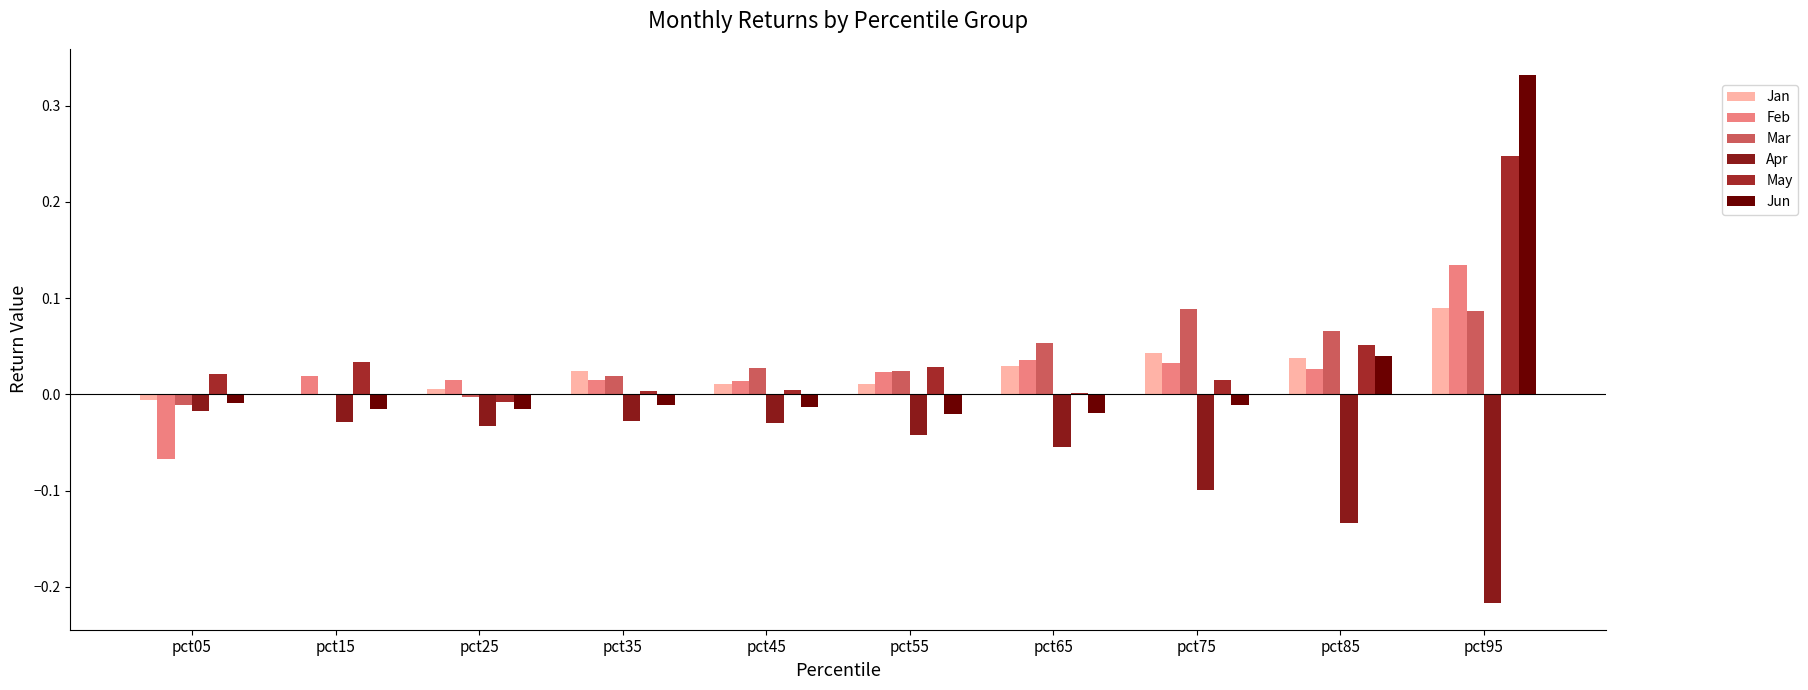

At which label does Apr reach its minimum?

pct95